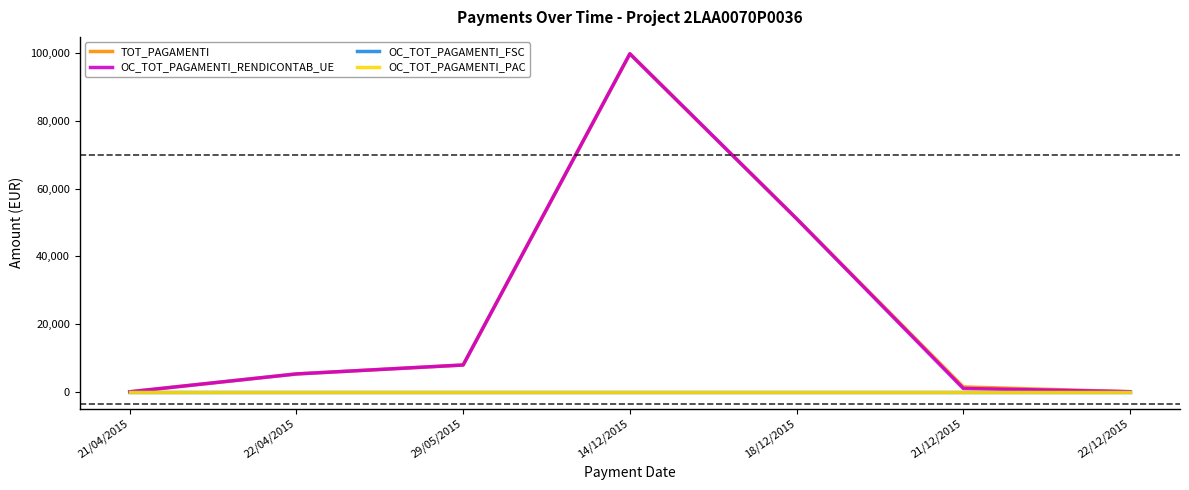

What is the value of the OC_TOT_PAGAMENTI_RENDICONTAB_UE point at the 7th from the left?

30.0